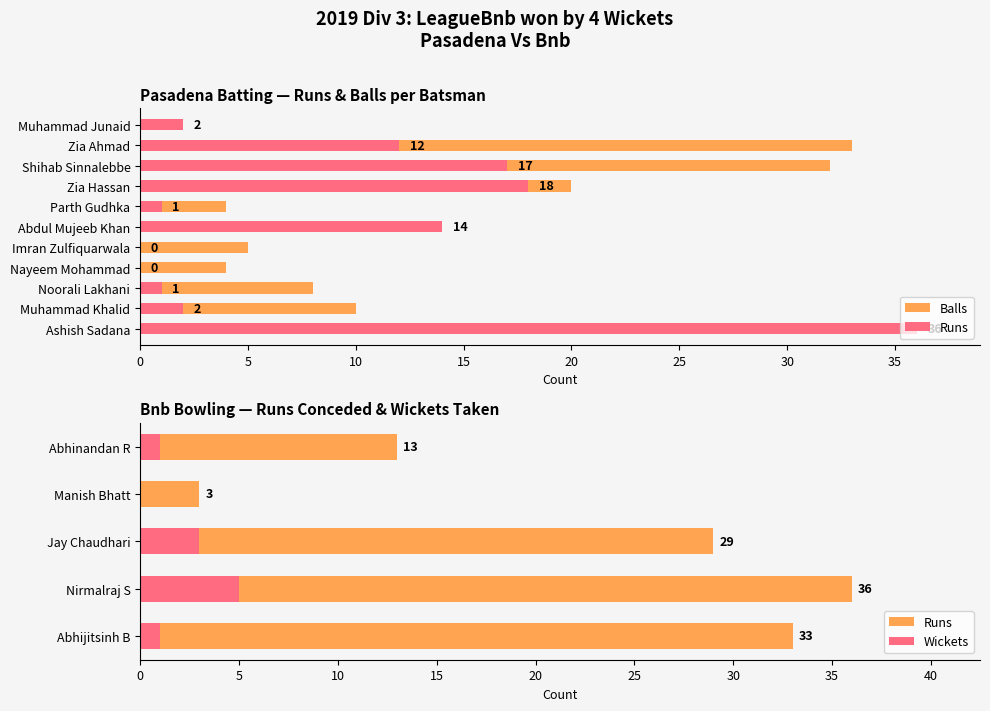

What is the spread (max minus min) of values at Muhammad Khalid?

8